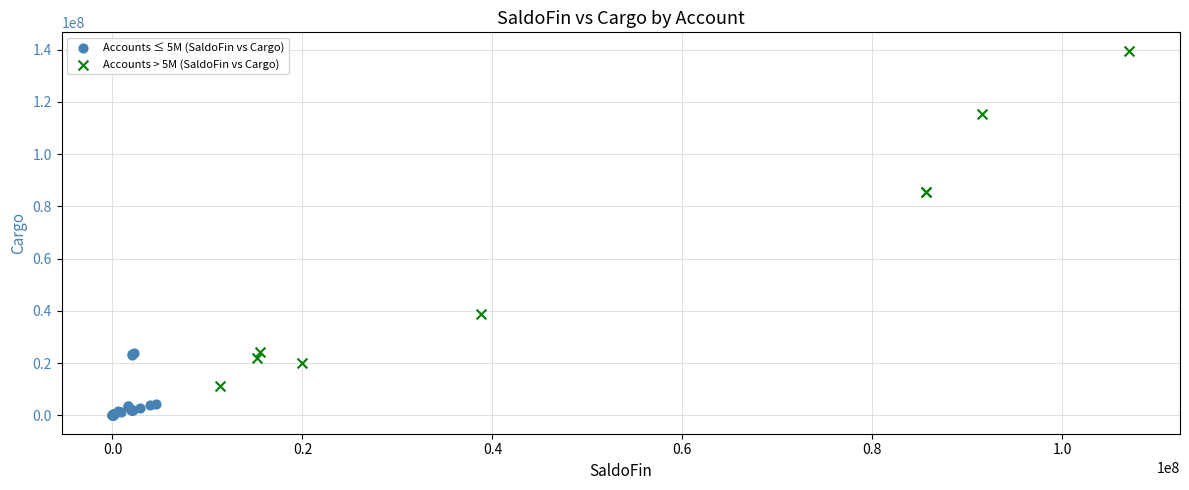

Which series has the largest Y range (max minus min)?

Accounts > 5M (SaldoFin vs Cargo)